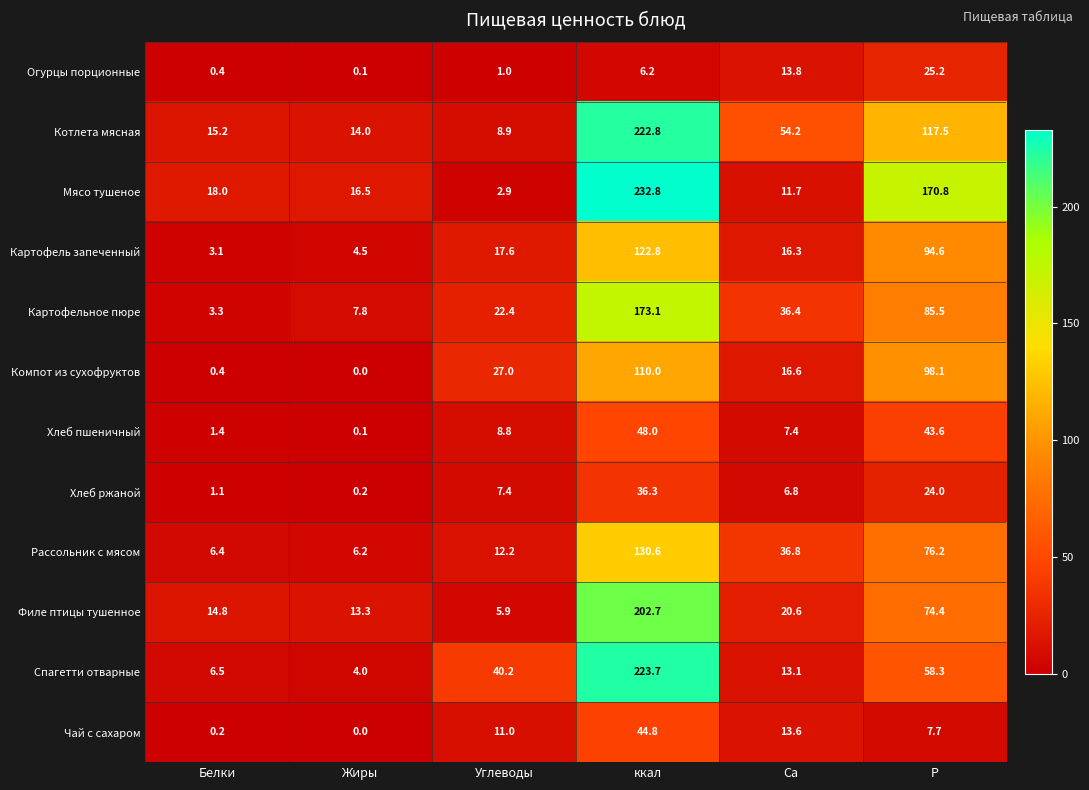

True or false: Хлеб ржаной has a value of 0.2 at Жиры.

True